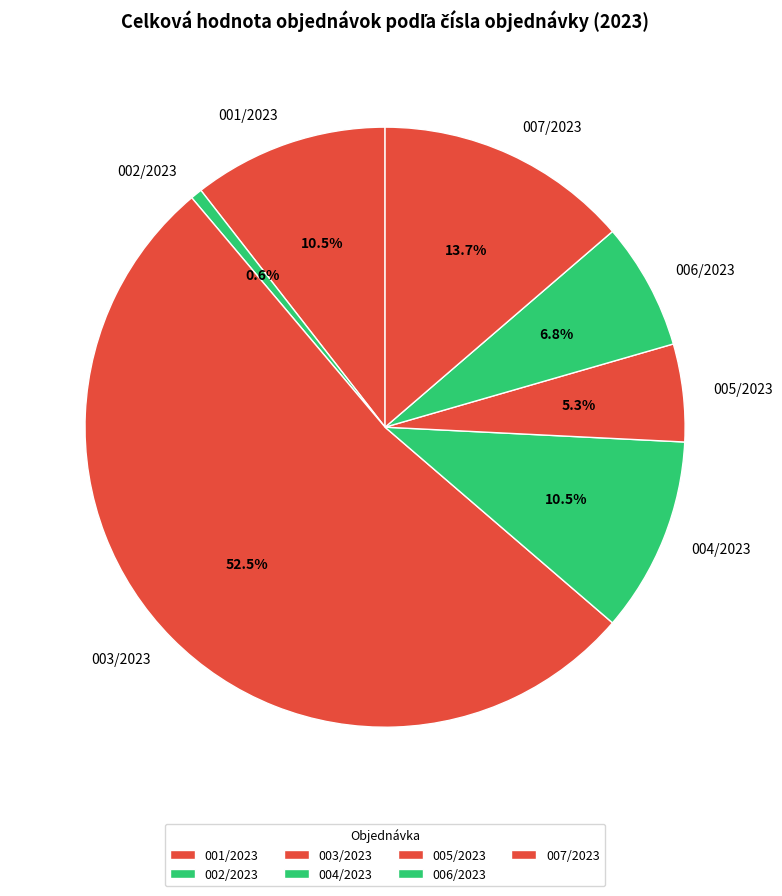

Combined, what portion of the pie is 001/2023 and 002/2023?

11.1%